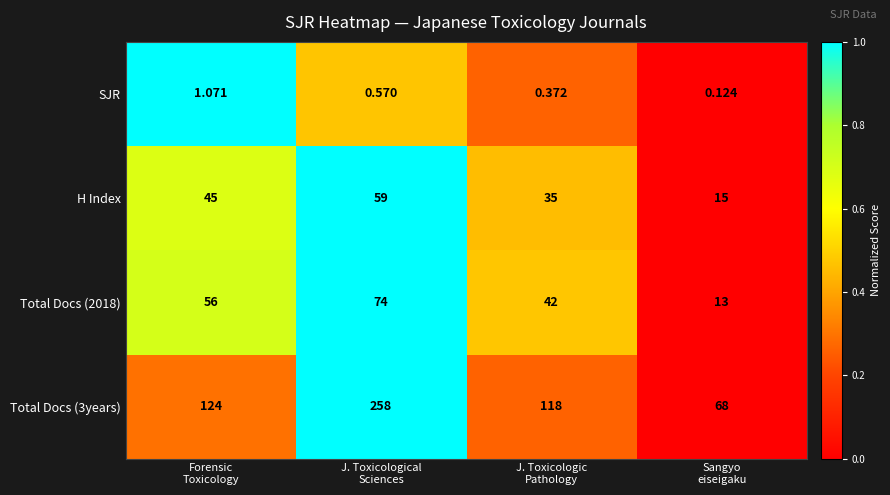

Between Forensic
Toxicology and Sangyo
eiseigaku, which series saw the biggest shift?

Total Docs (3years)